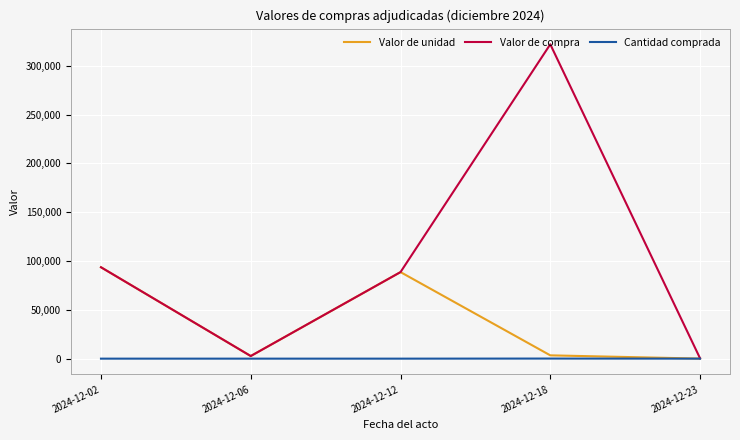

Rank the series by their average value, from lowest to highest.

Cantidad comprada, Valor de unidad, Valor de compra